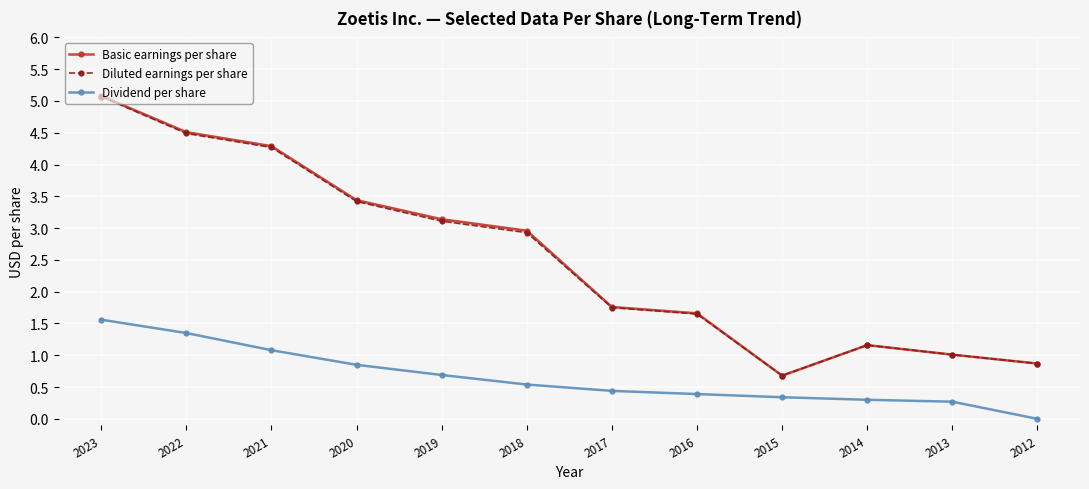

List the labels in order of Basic earnings per share value, smallest first.

2015, 2012, 2013, 2014, 2016, 2017, 2018, 2019, 2020, 2021, 2022, 2023